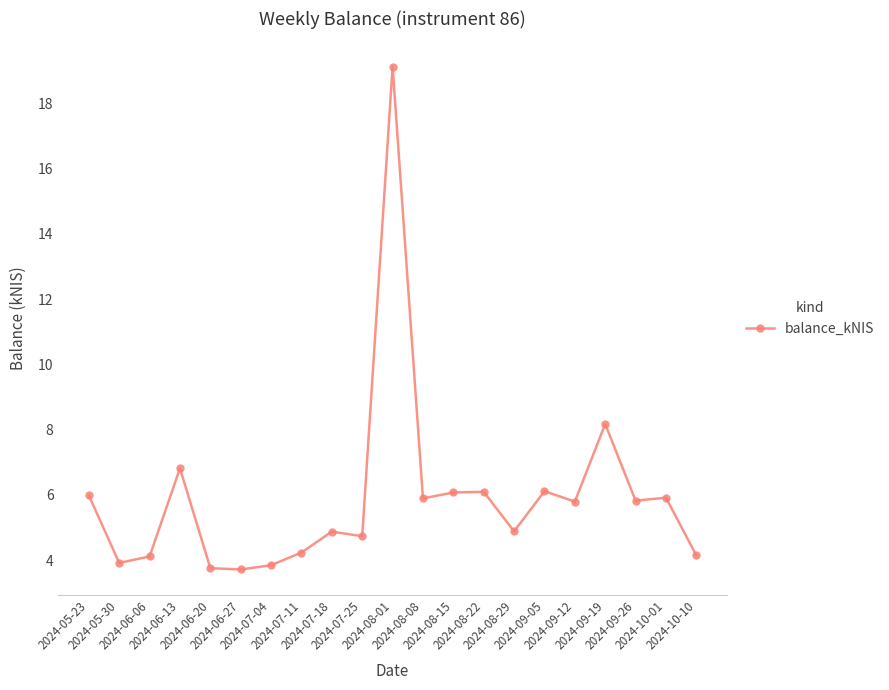

What position from the left is 2024-09-26?

19